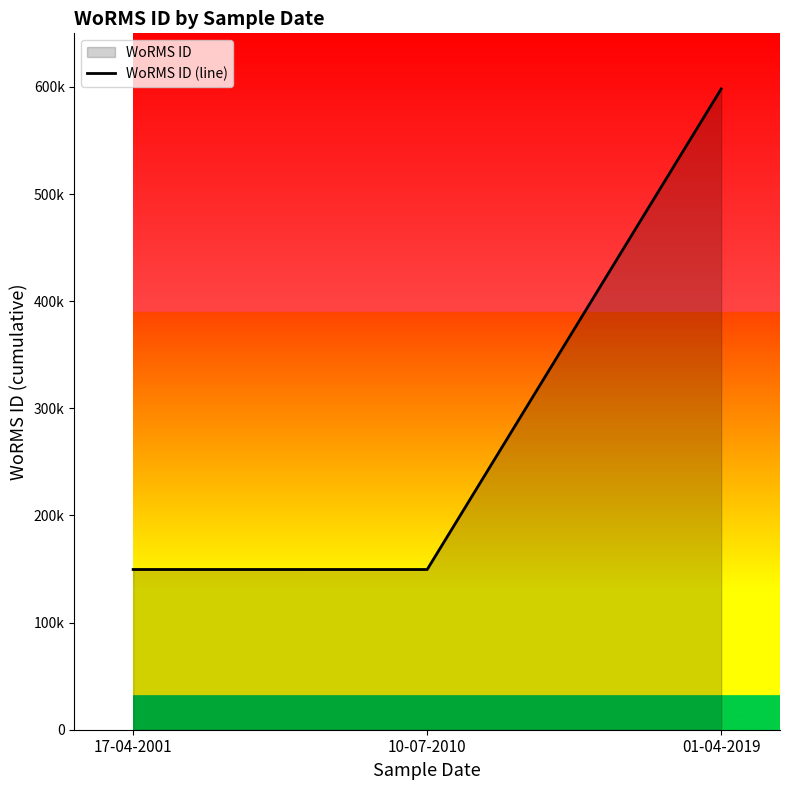

Read the value at 01-04-2019, to the nearest 100.

598200